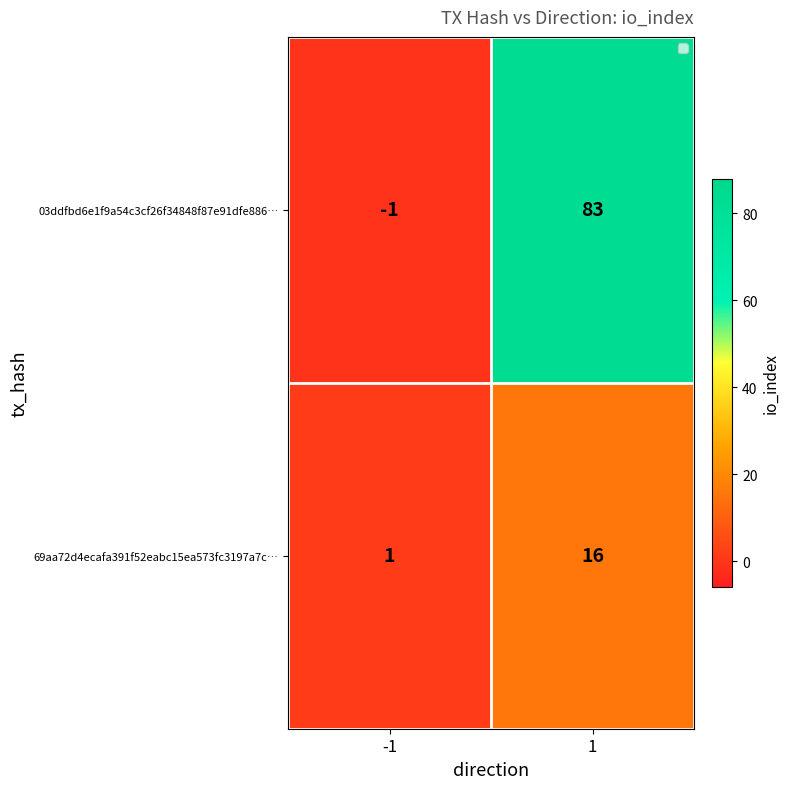

Reading left to right, transcribe all the data shown in this chart.

03ddfbd6e1f9a54c3cf26f34848f87e91dfe886…: -1	83
69aa72d4ecafa391f52eabc15ea573fc3197a7c…: 1	16